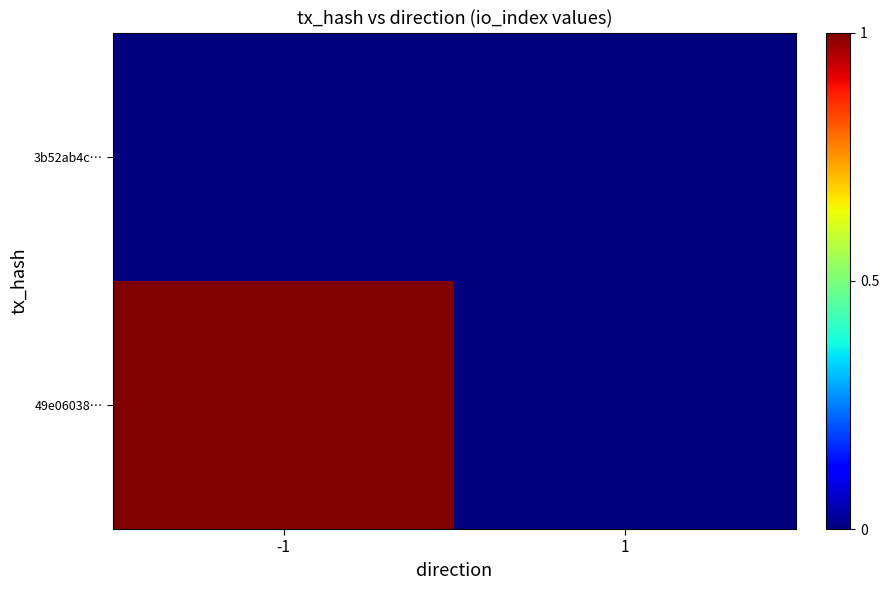

Reading left to right, list all the values displayed in this chart.

49e06038…: -1=1	1=0
3b52ab4c…: -1=0	1=0